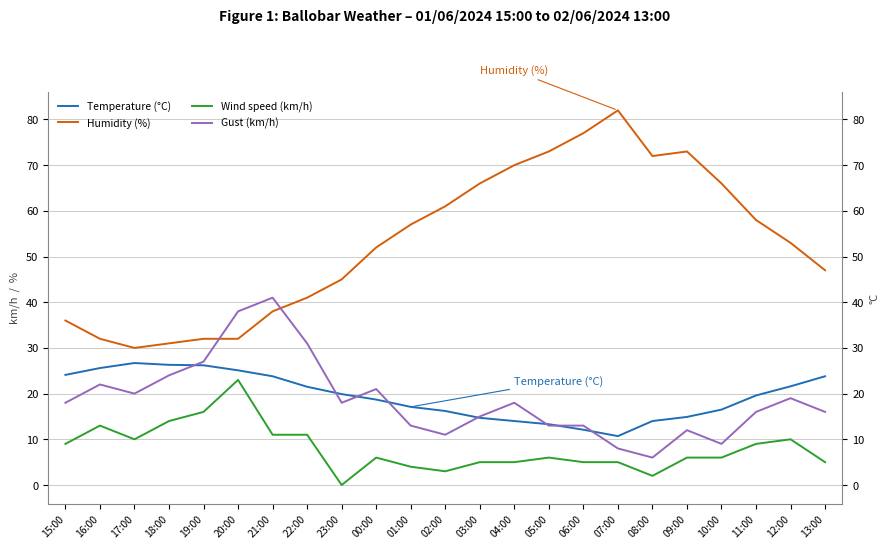

What is the label of the 6th point from the right?

08:00